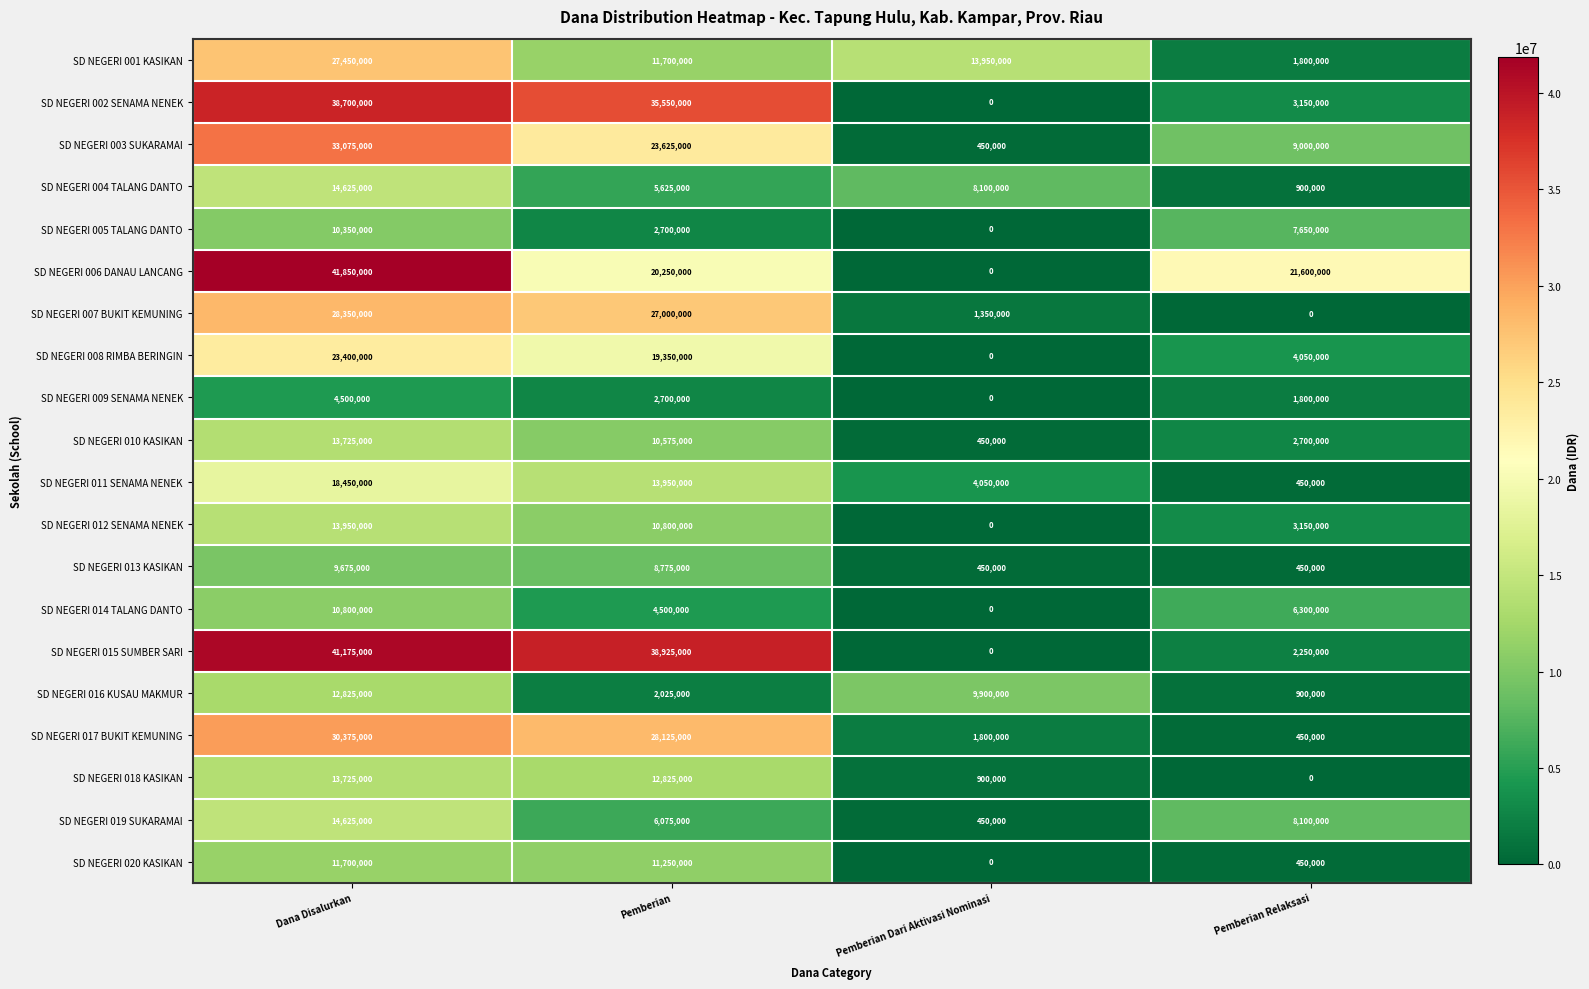

How many SD NEGERI 010 KASIKAN values are between 2700000 and 13725000?

3